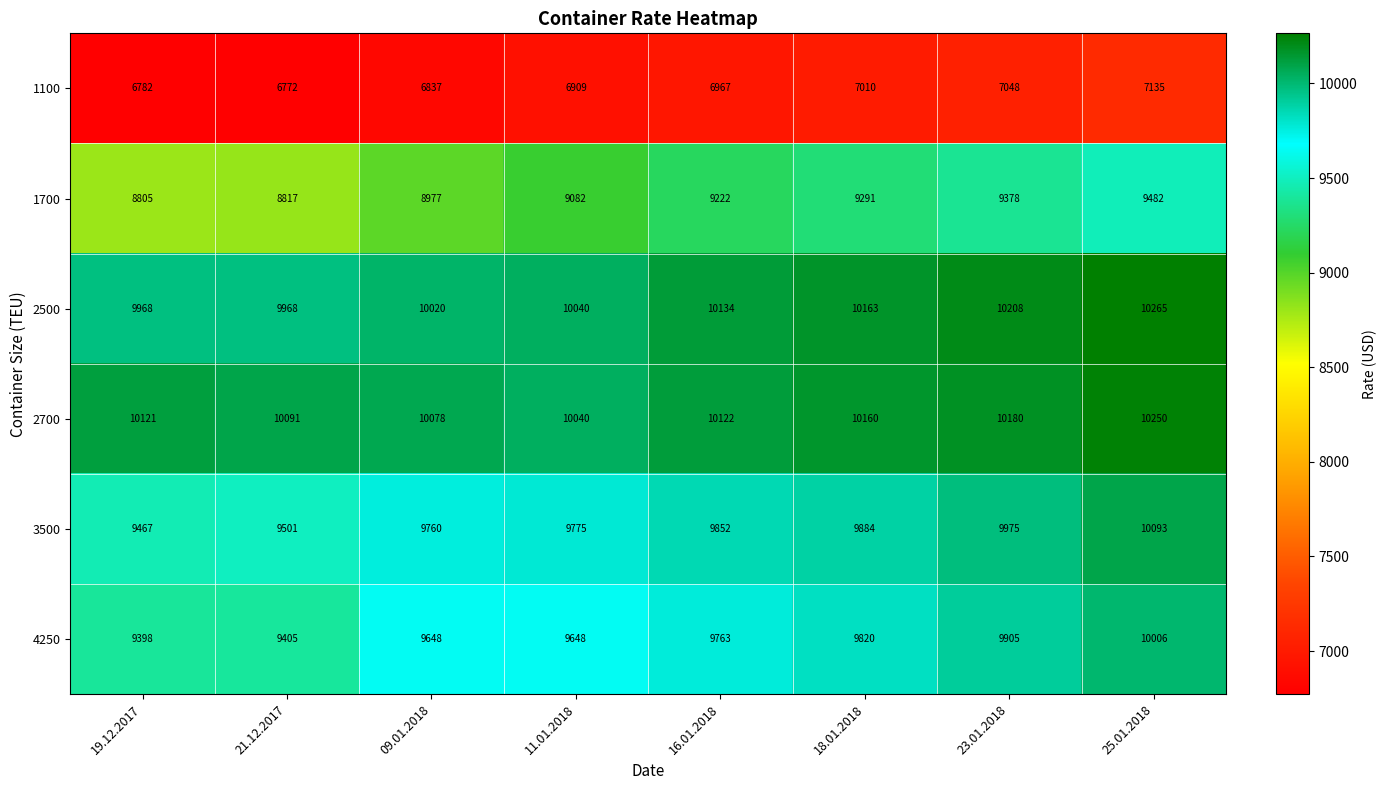

Rank the series at 18.01.2018 from highest to lowest value.

2500, 2700, 3500, 4250, 1700, 1100